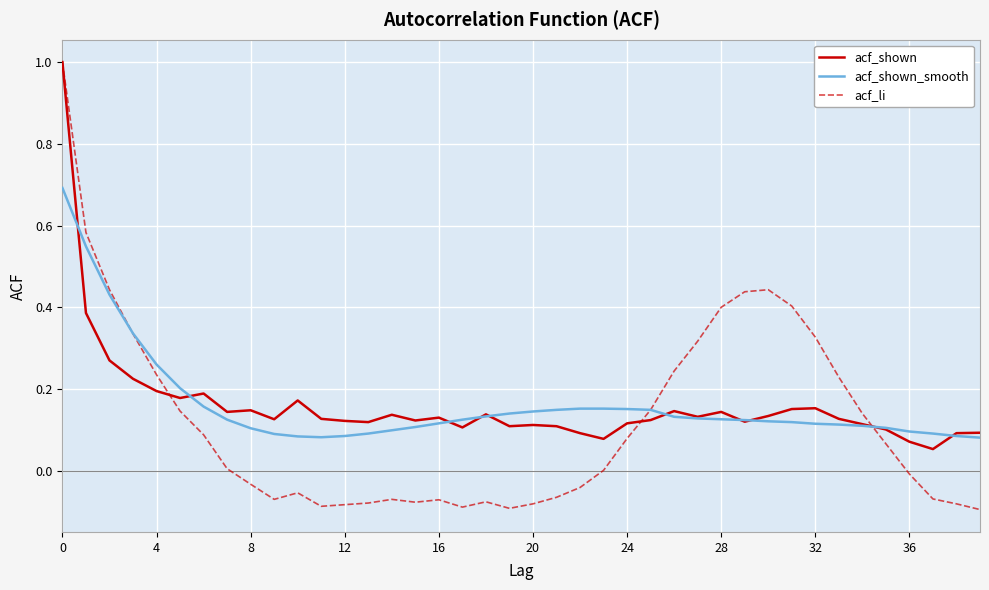

What is the maximum value shown in the chart?

1.0